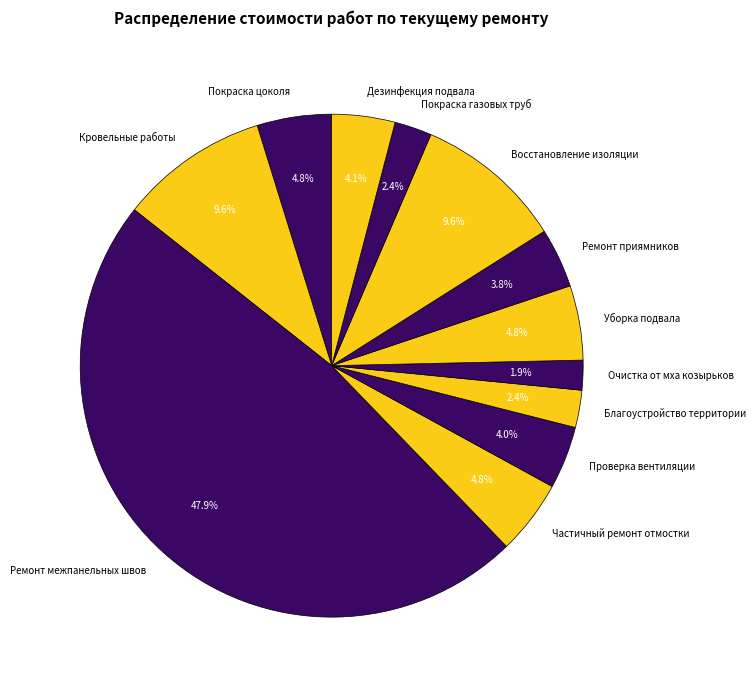

Is there any slice that represents more than half of the pie?

No